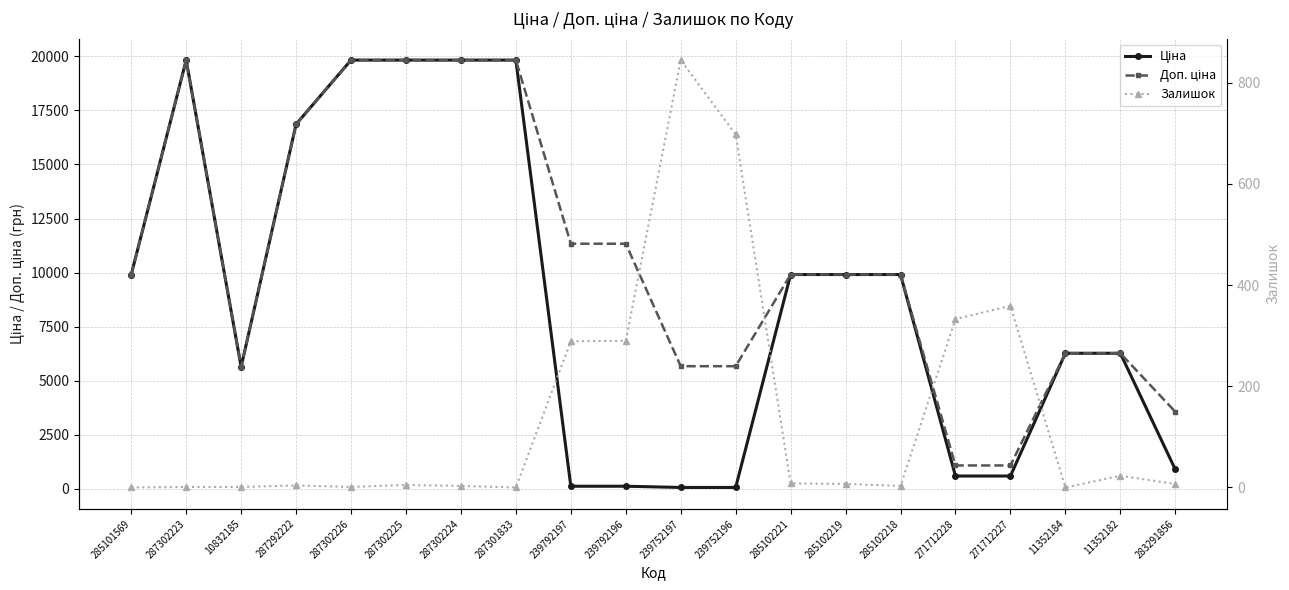

Does the chart have visible grid lines?

Yes